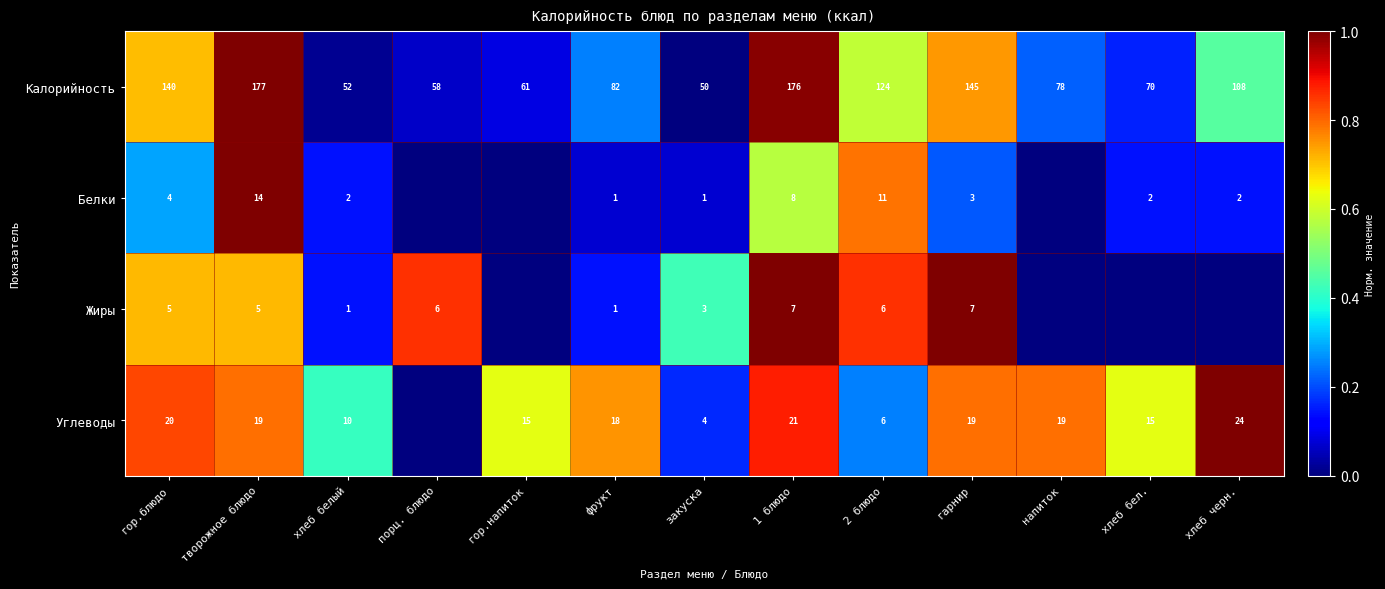

Is the value of Белки at 2 блюдо greater than the value of Углеводы at гор.напиток?

No